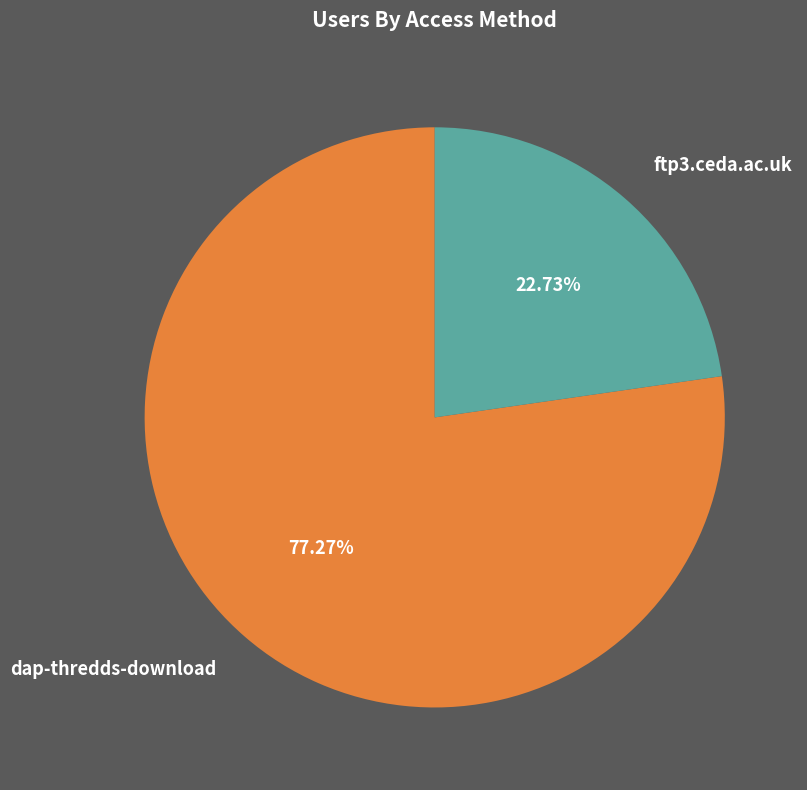

Is it true that dap-thredds-download is 88% of the pie?

False